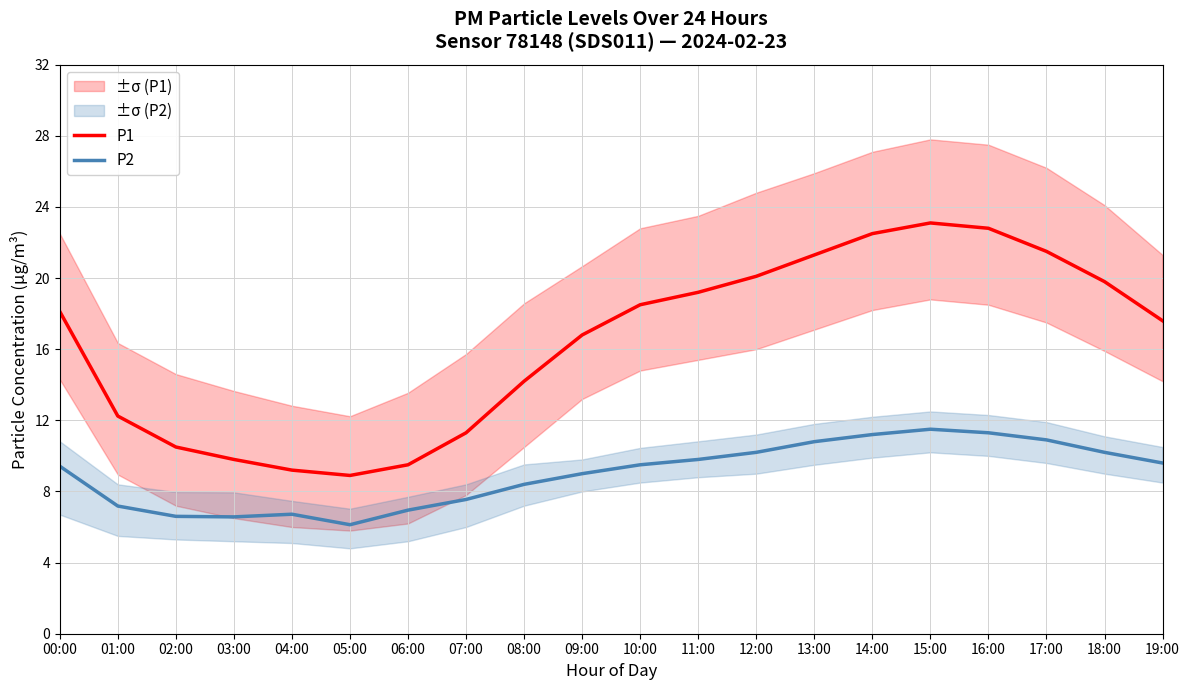

How many categories are shown in the chart?

20